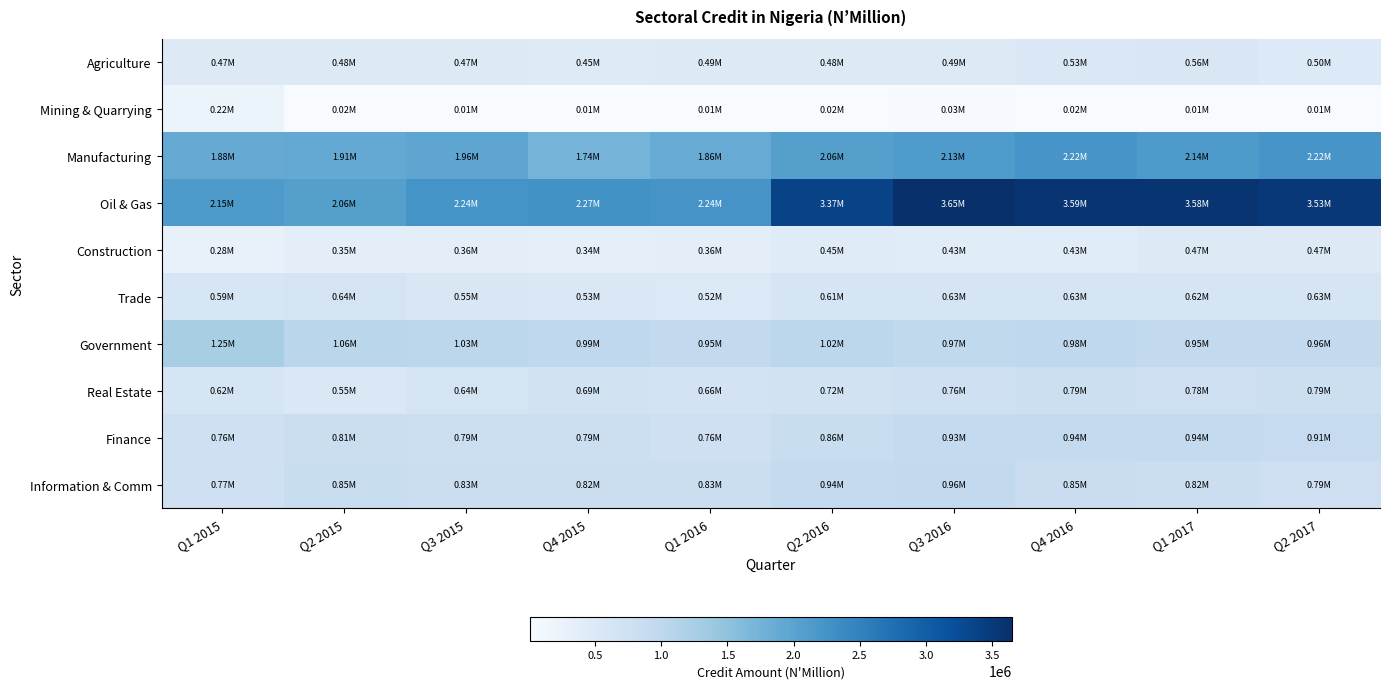

How many categories are shown in the chart?

10